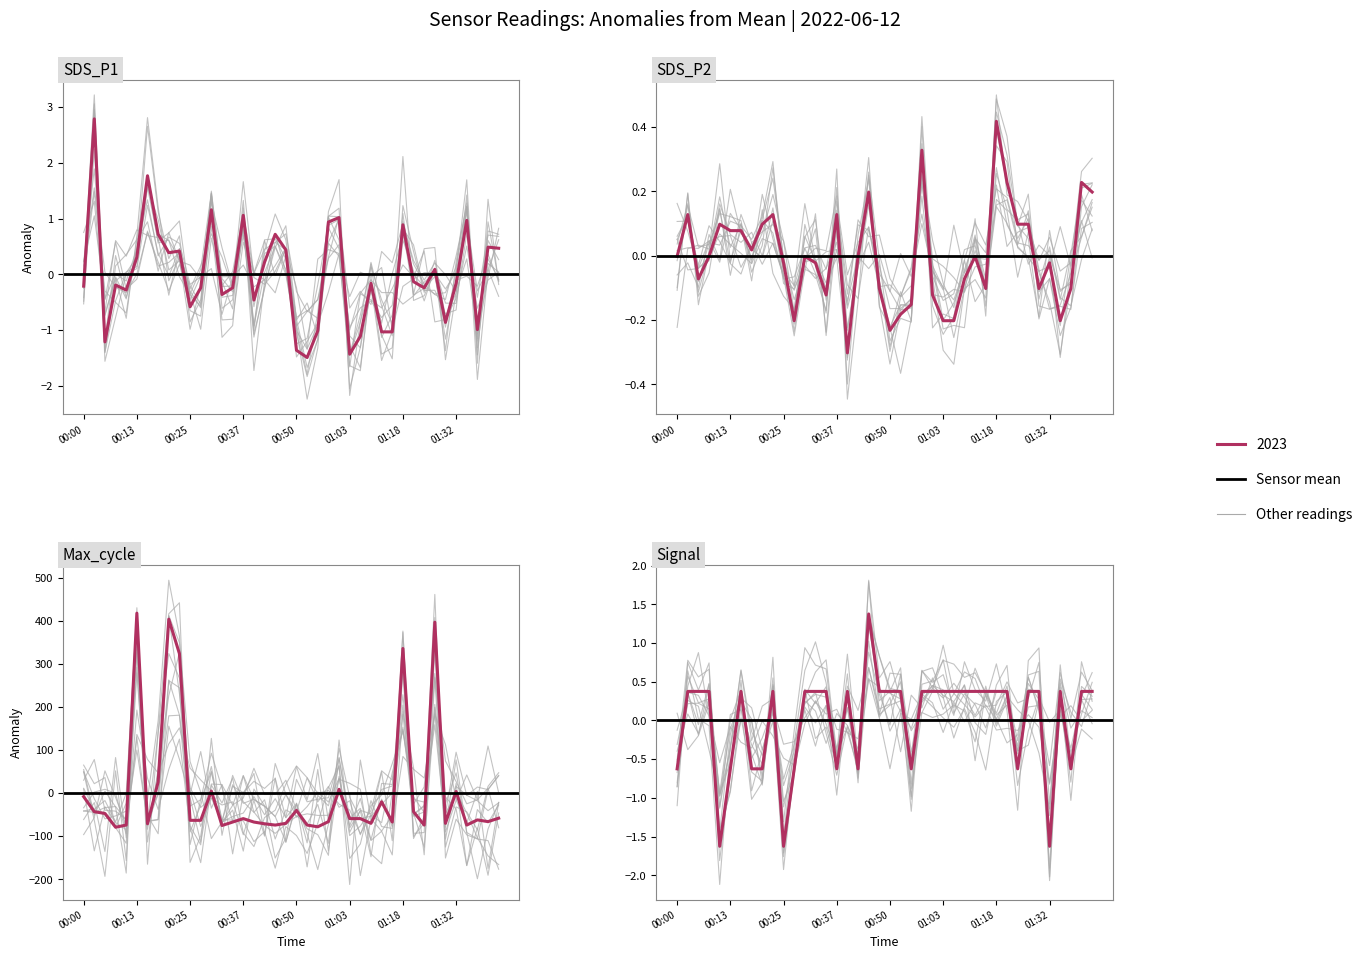

True or false: Max_cycle and SDS_P2 cross at least once.

True